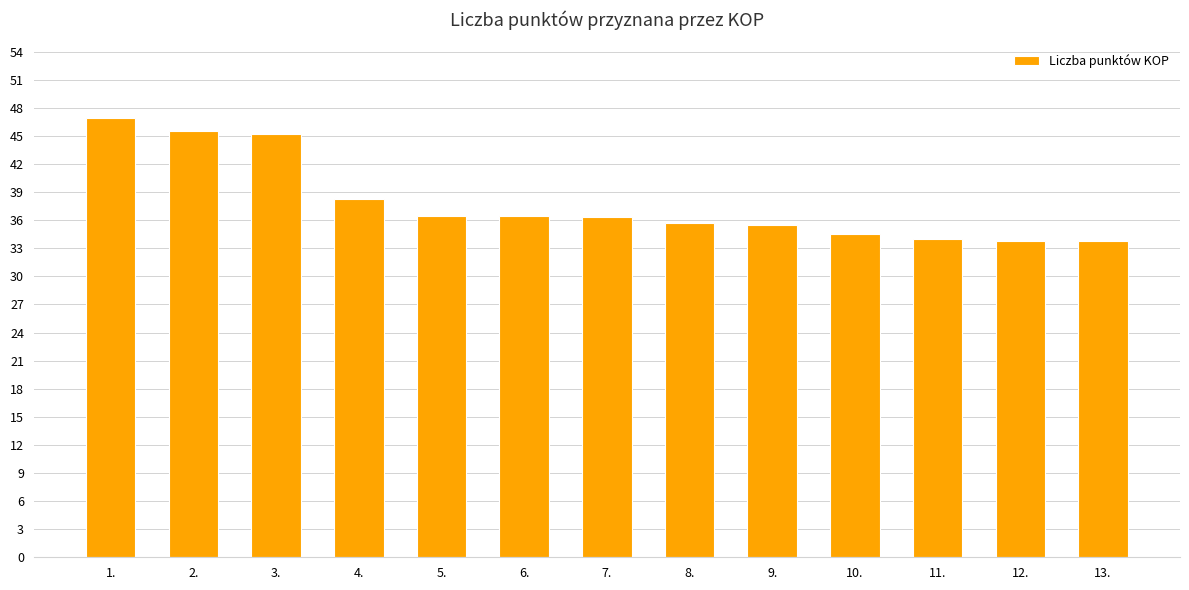

What is the average value?

37.9